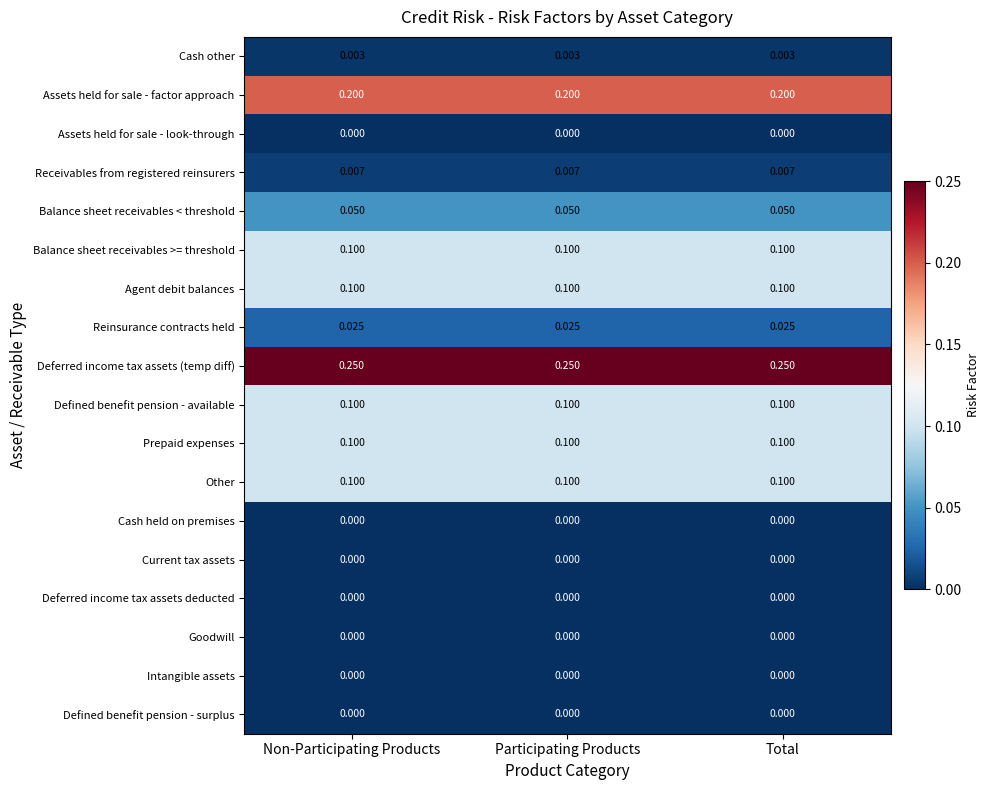

Which series has the largest total across all categories?

Deferred income tax assets (temp diff)